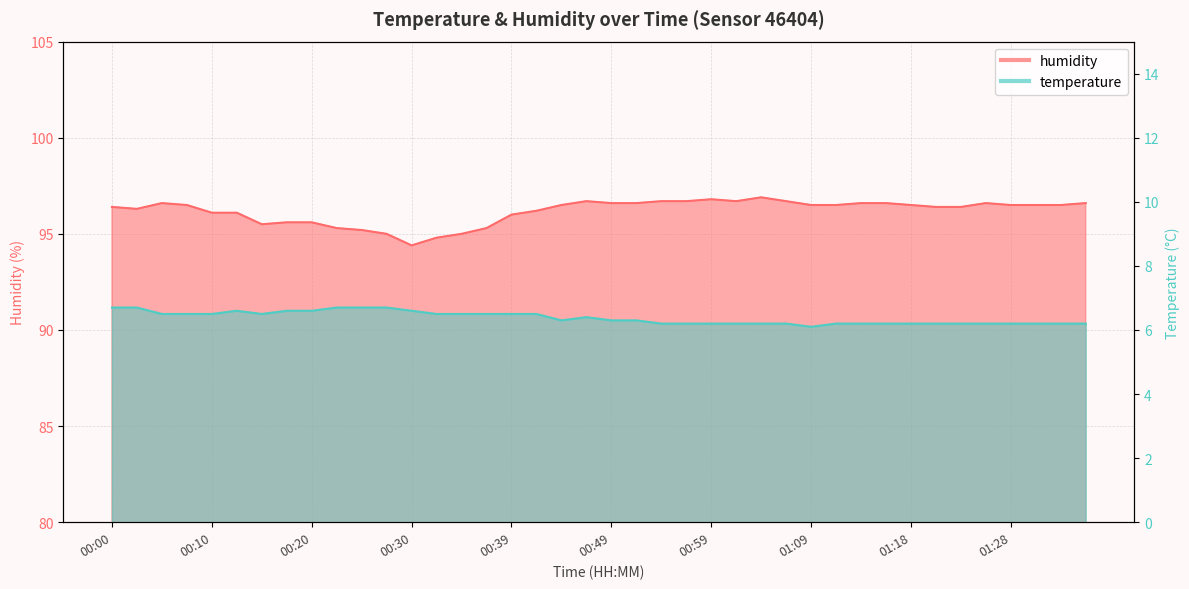

How many categories are shown in the chart?

40